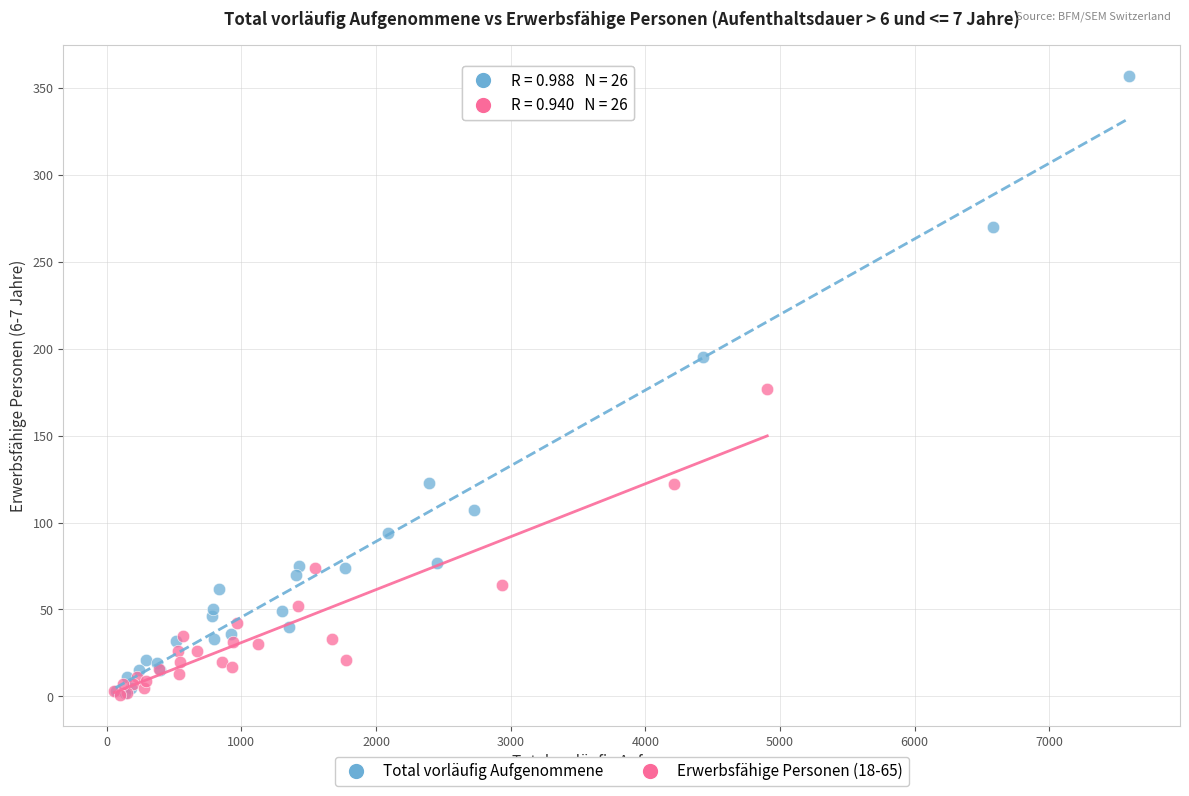

Which series has the largest Y range (max minus min)?

Total vorläufig Aufgenommene